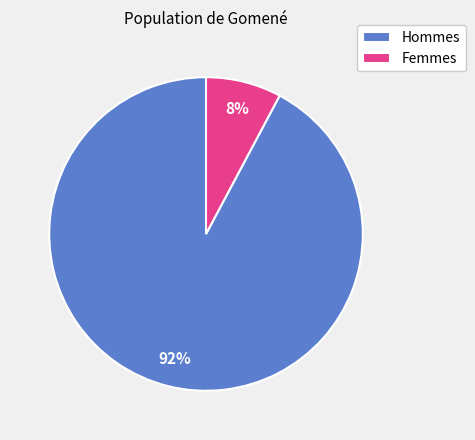

What percentage is the Hommes slice, to the nearest percent?

92%